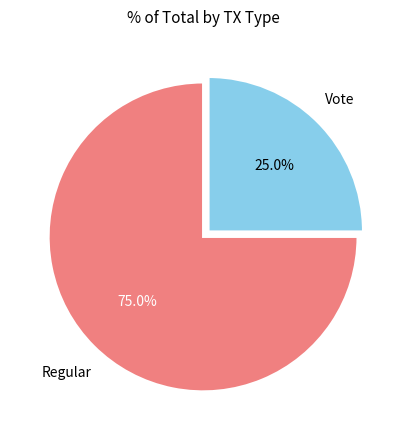

Is there a majority slice in this chart?

Yes